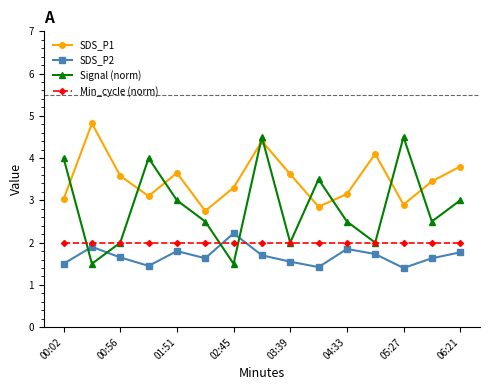

What is the greatest value displayed?

4.8